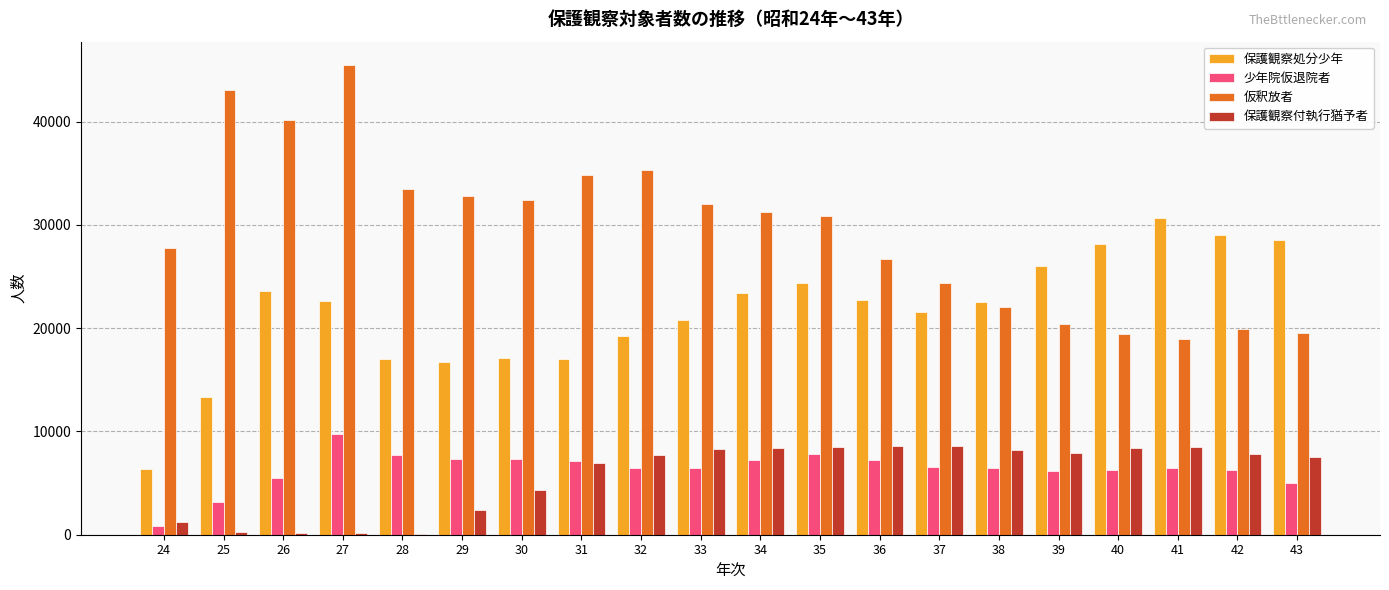

The value of 仮釈放者 at 38 is 22043. True or false?

True